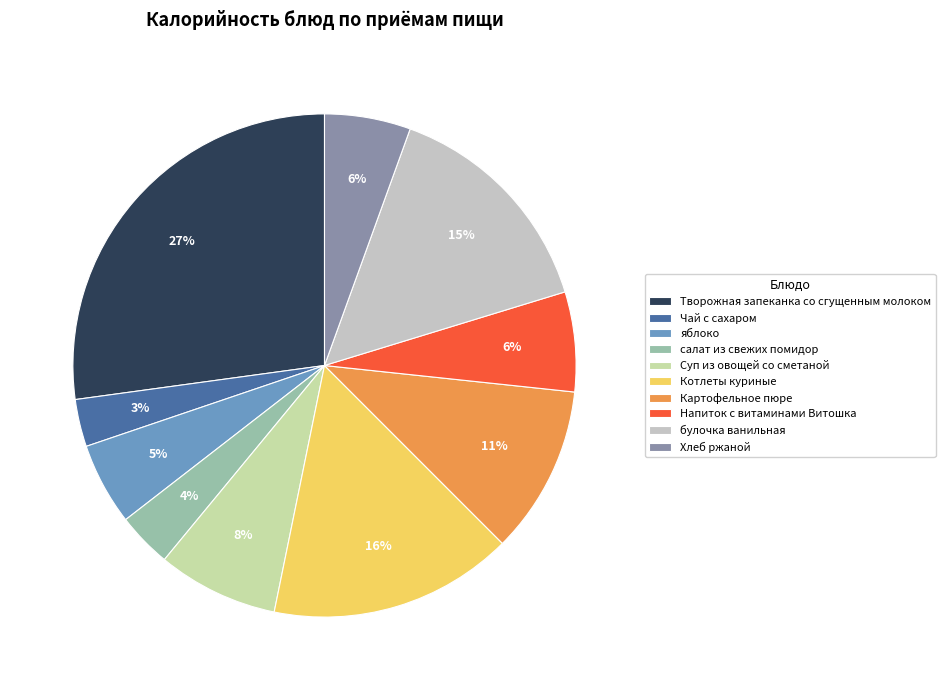

Which has a higher value, Чай с сахаром or Картофельное пюре?

Картофельное пюре